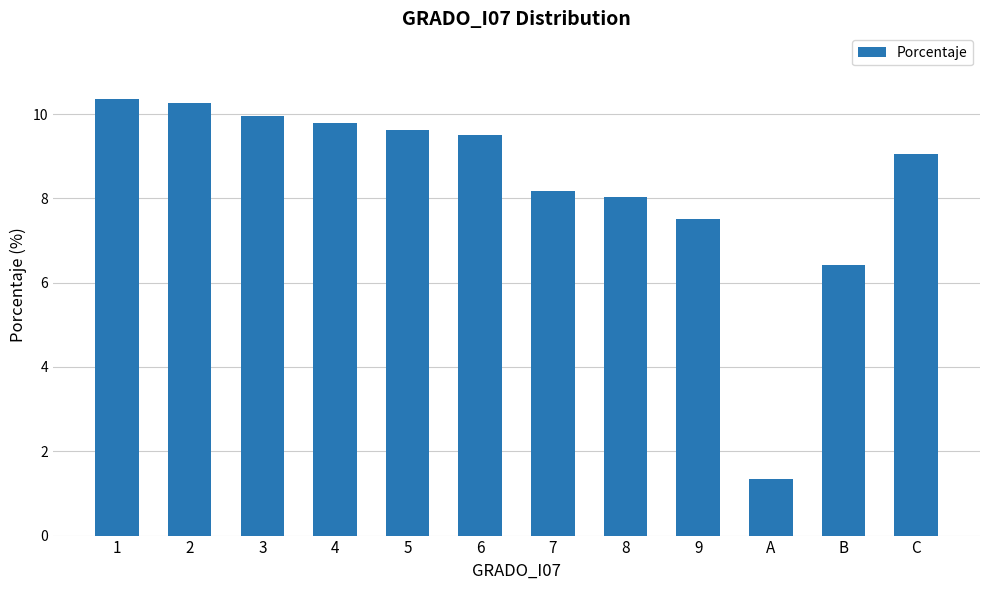

Are the bars grouped side by side (vs. stacked)?

No